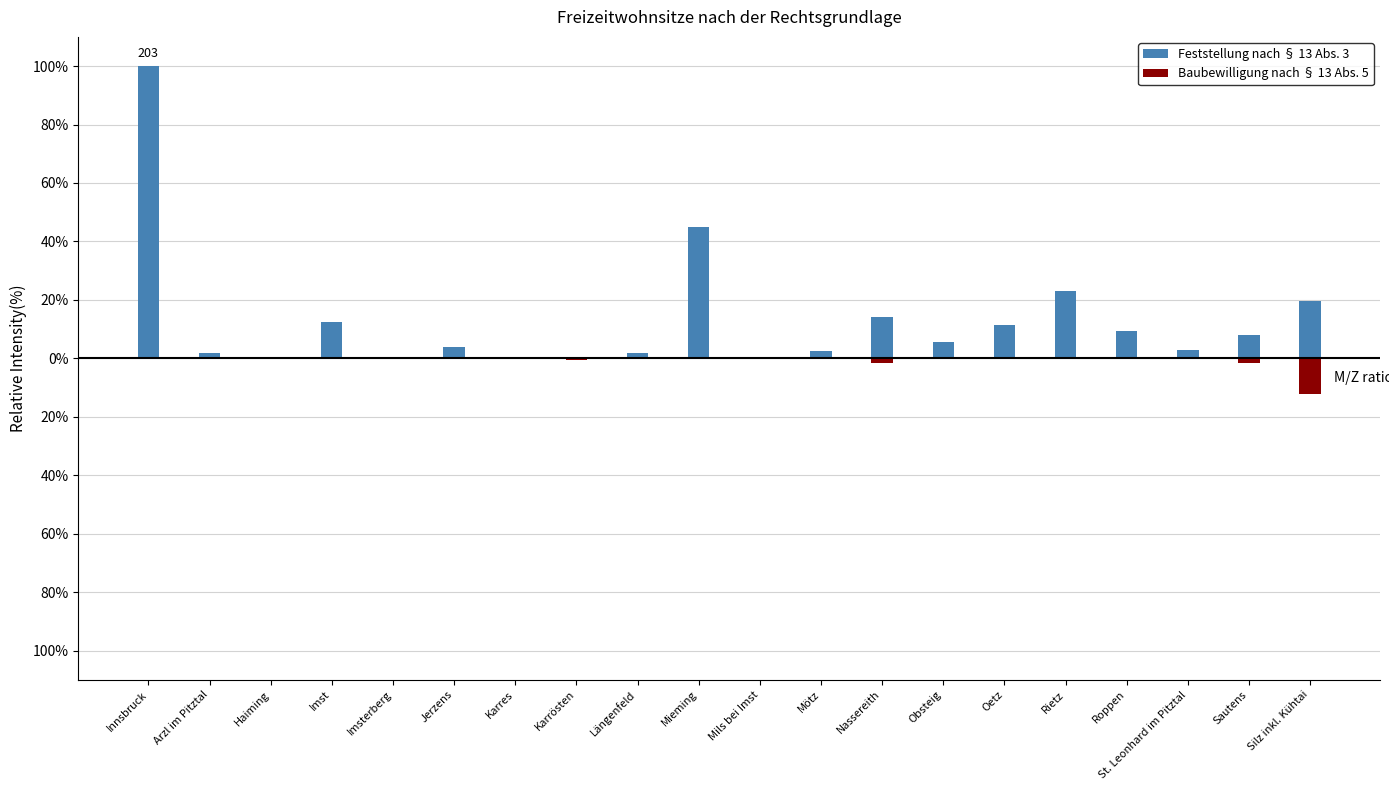

At Rietz, list the series in order from largest to smallest.

Feststellung nach § 13 Abs. 3, Baubewilligung nach § 13 Abs. 5